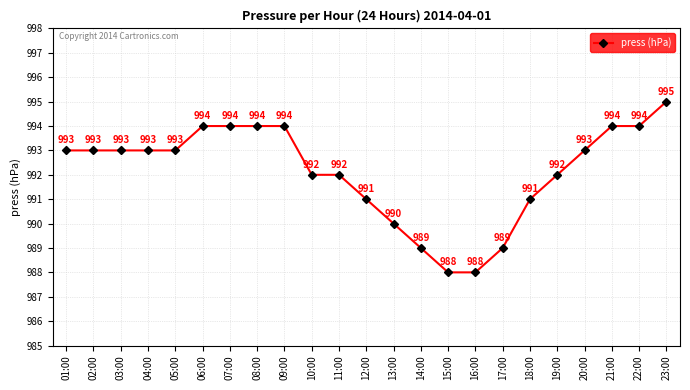

Is it true that the value at 16:00 is 374?

False